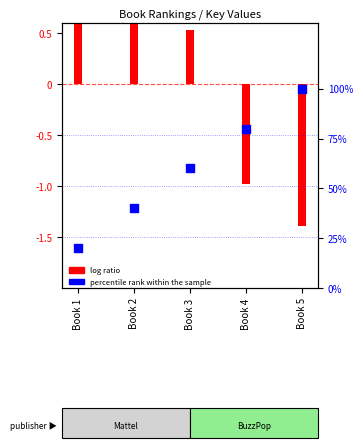

What is the ratio of the value at Book 4 to the value at Book 5?

0.8